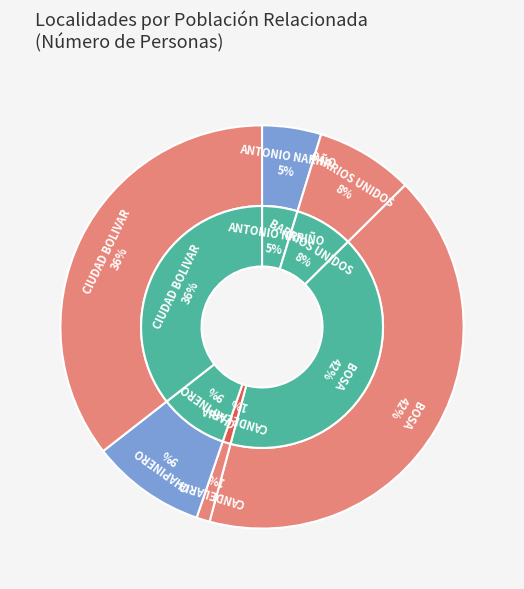

What is the ratio of the value at ANTONIO NARIÑO to the value at CHAPINERO?

0.5